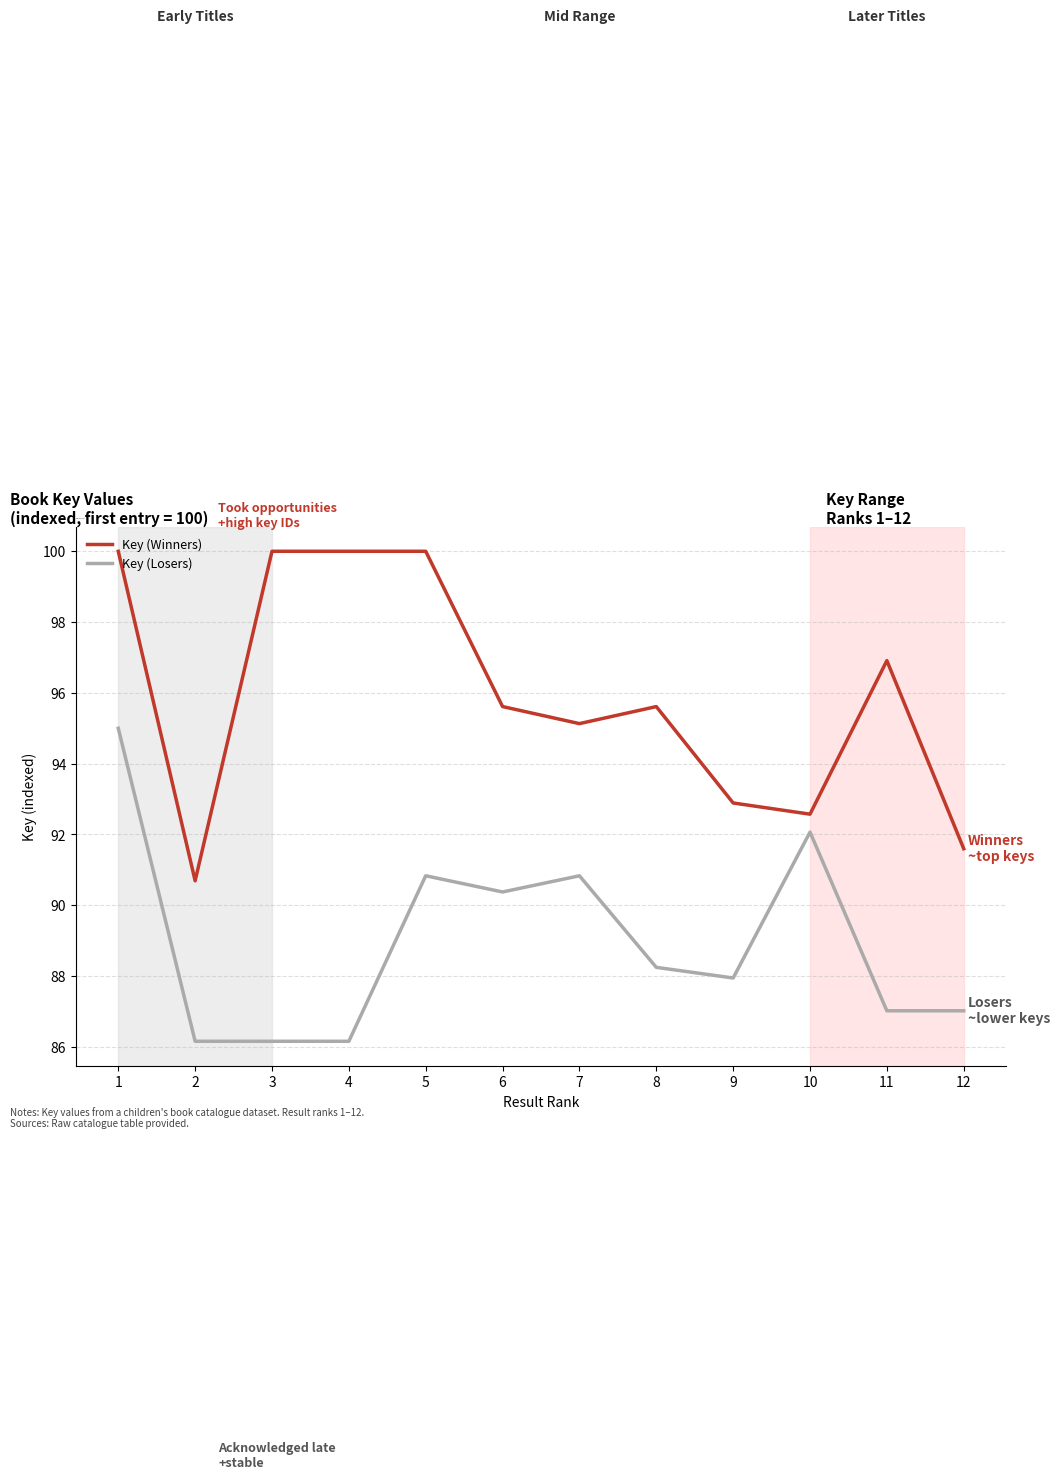

True or false: Key (Losers) has a value of 38.1 at 2.

False